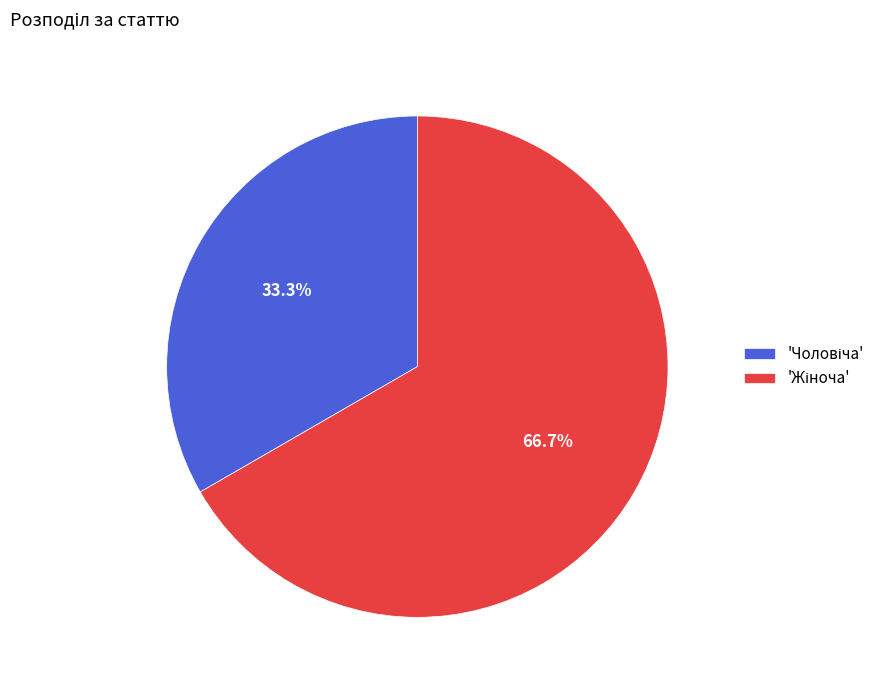

Does any single category account for the majority?

Yes